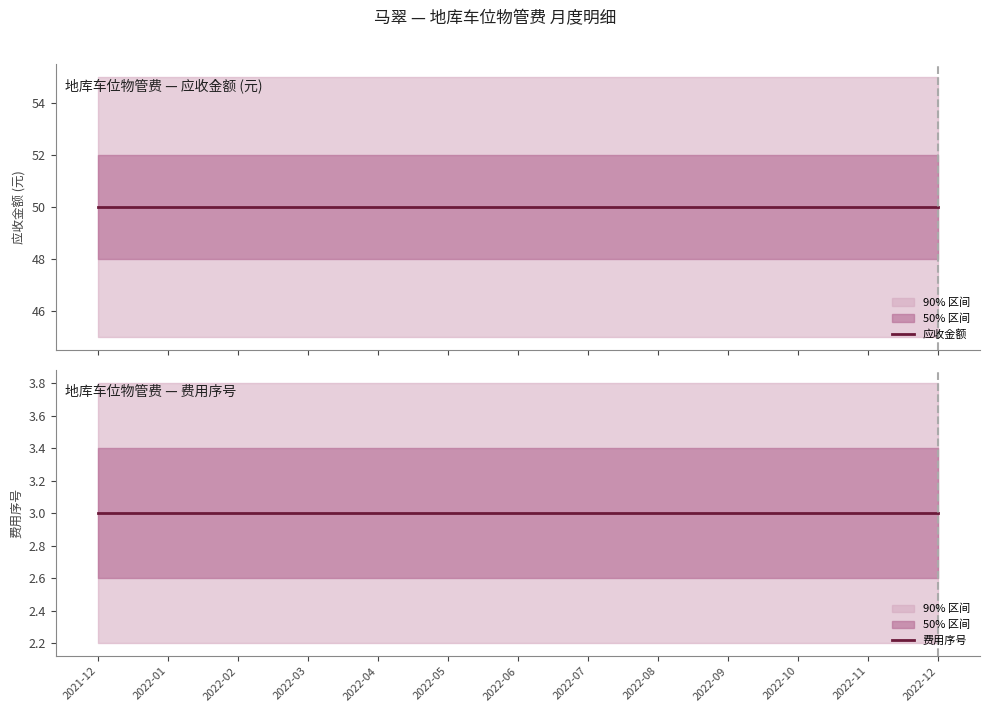

What are all the series names shown in the legend?

应收金额, 费用序号